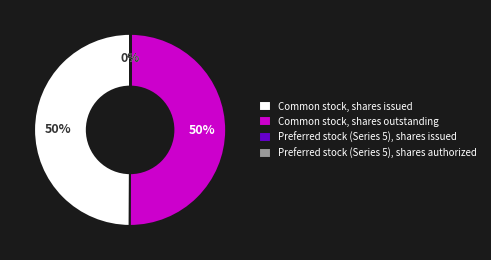

What percentage is the Common stock, shares outstanding slice, to the nearest percent?

50%